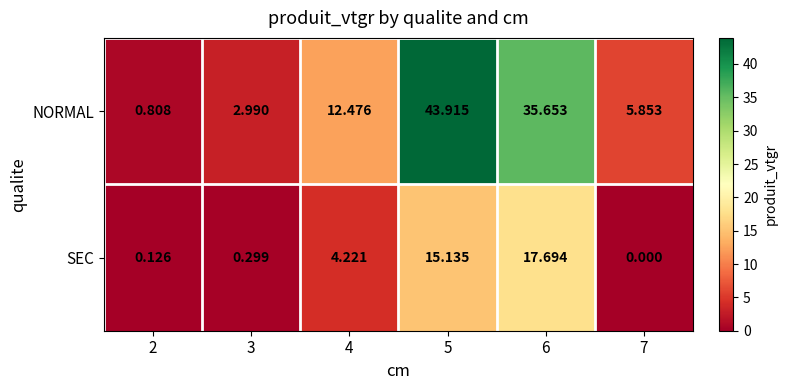

Which series has the widest spread of values?

NORMAL